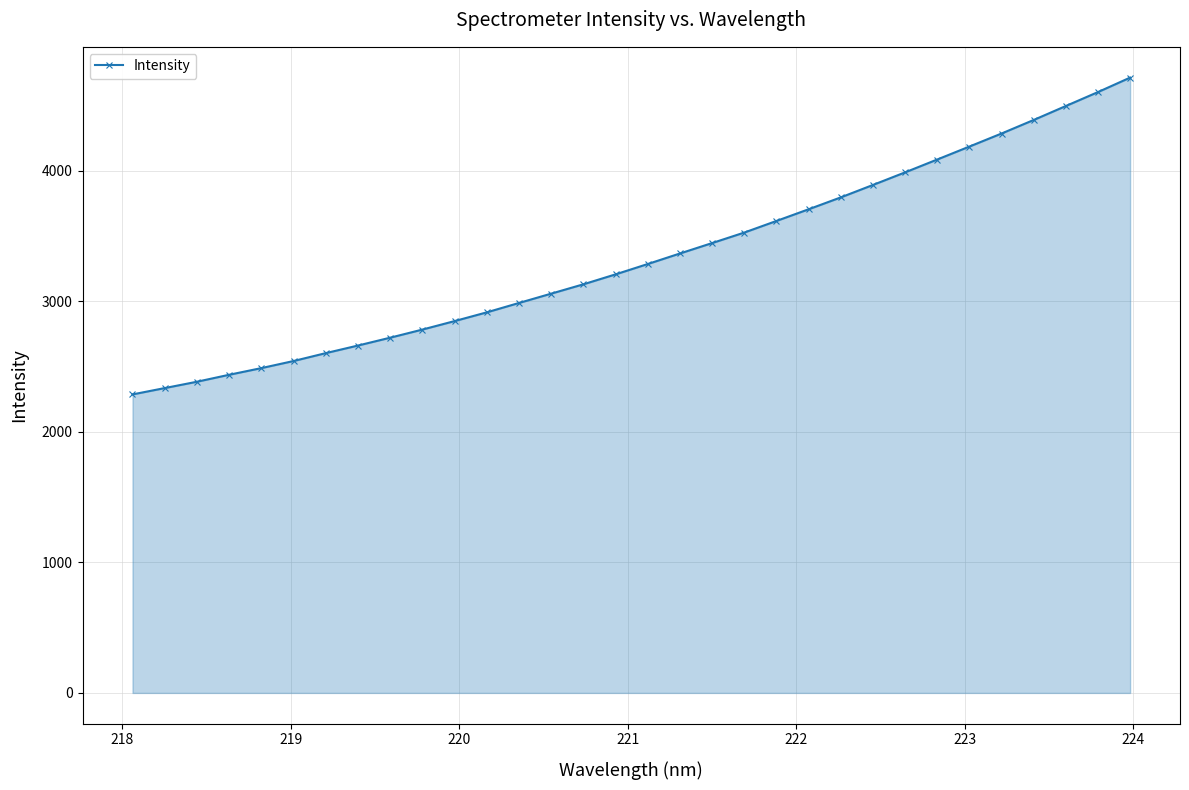

What is the difference between the maximum and minimum values?

2426.8